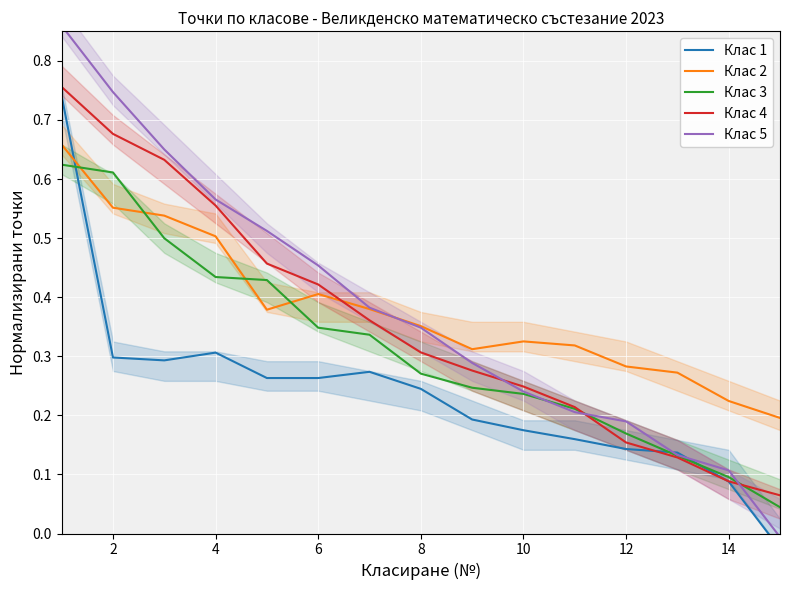

Rank the series by their maximum value, from lowest to highest.

Клас 3, Клас 2, Клас 1, Клас 4, Клас 5